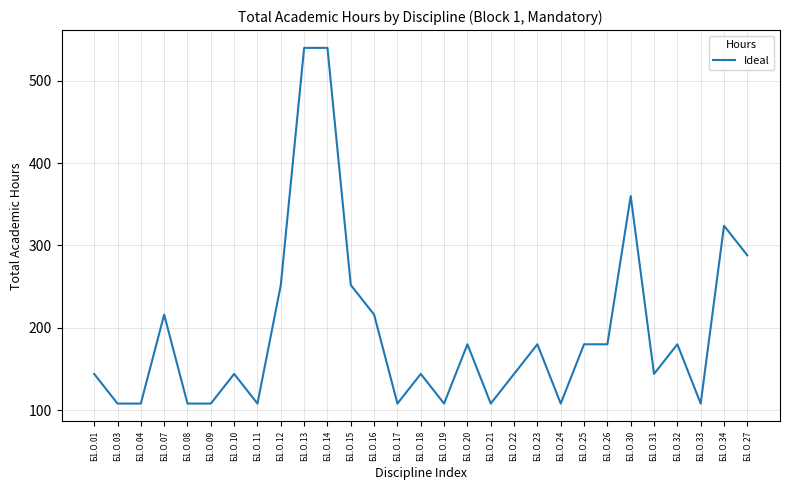

Approximately how many times larger is the value at Б1.О.26 compared to Б1.О.08?

1.7